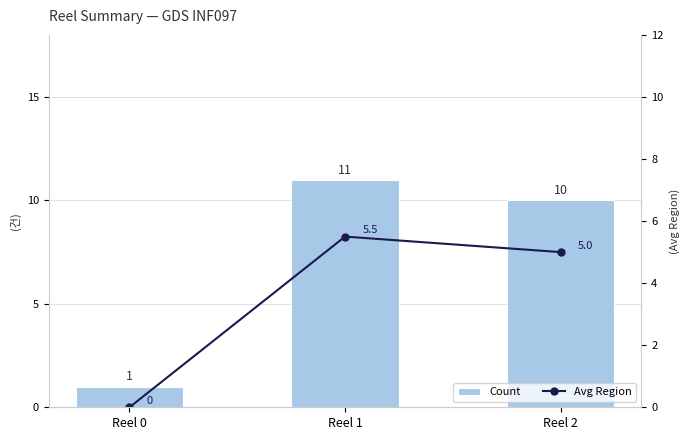

The Avg Region series shows 7.4 at Reel 1. True or false?

False